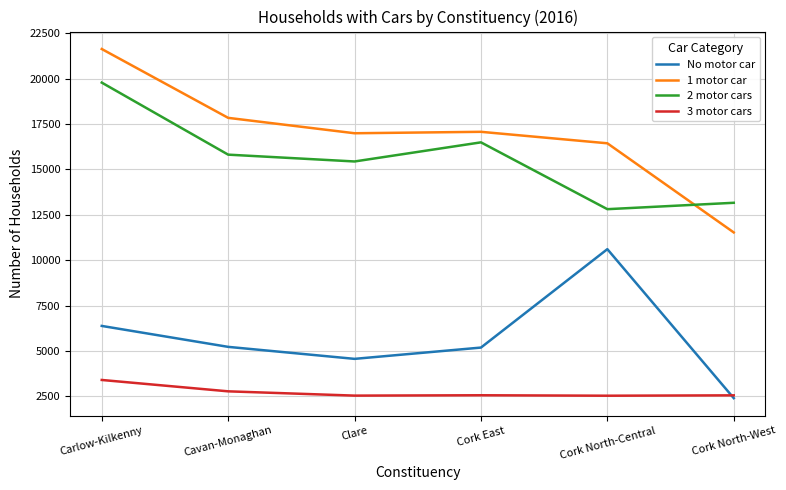

The 1 motor car series shows 17836 at Cavan-Monaghan. True or false?

True